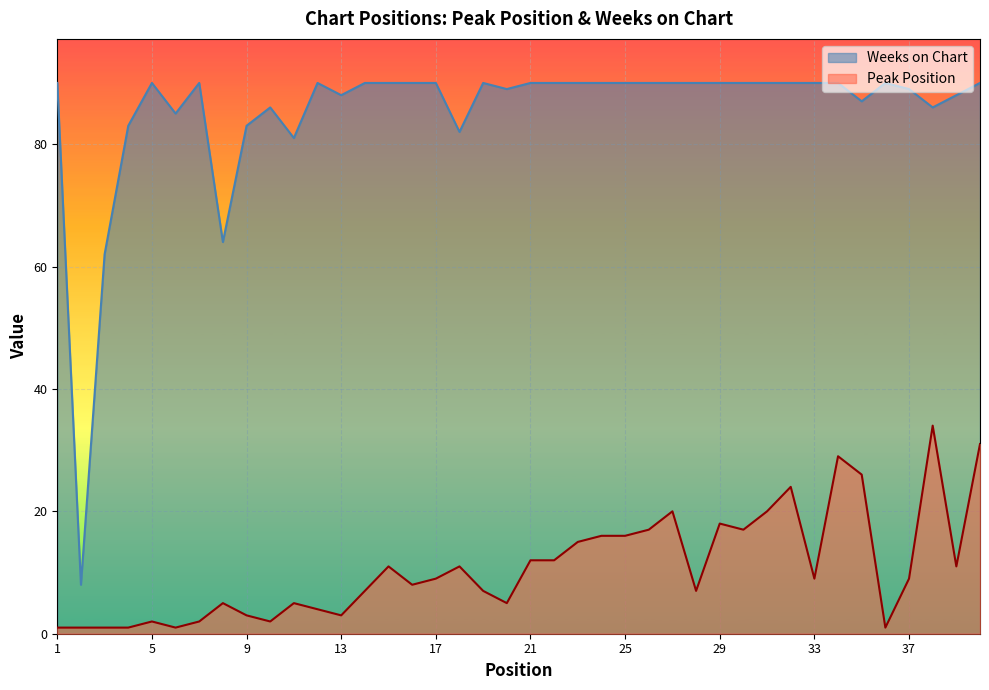

Is it true that Peak Position equals 1 at 3?

True